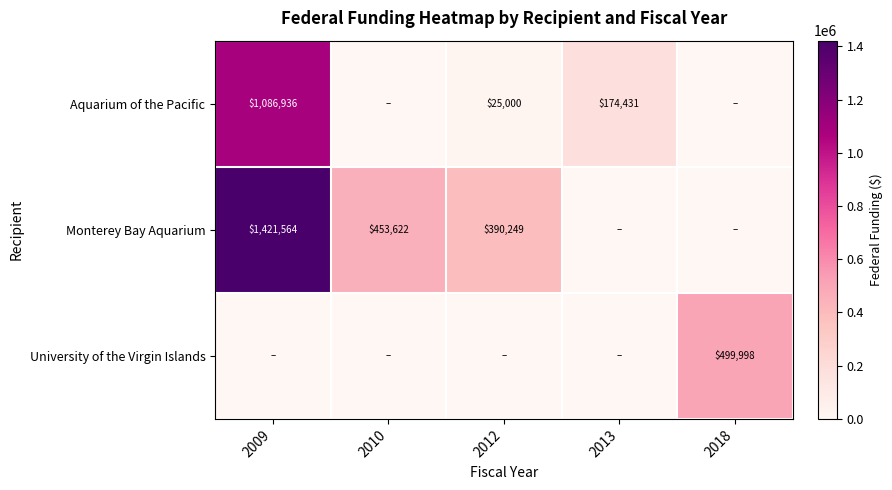

The value of Monterey Bay Aquarium at 2012 is 94899. True or false?

False